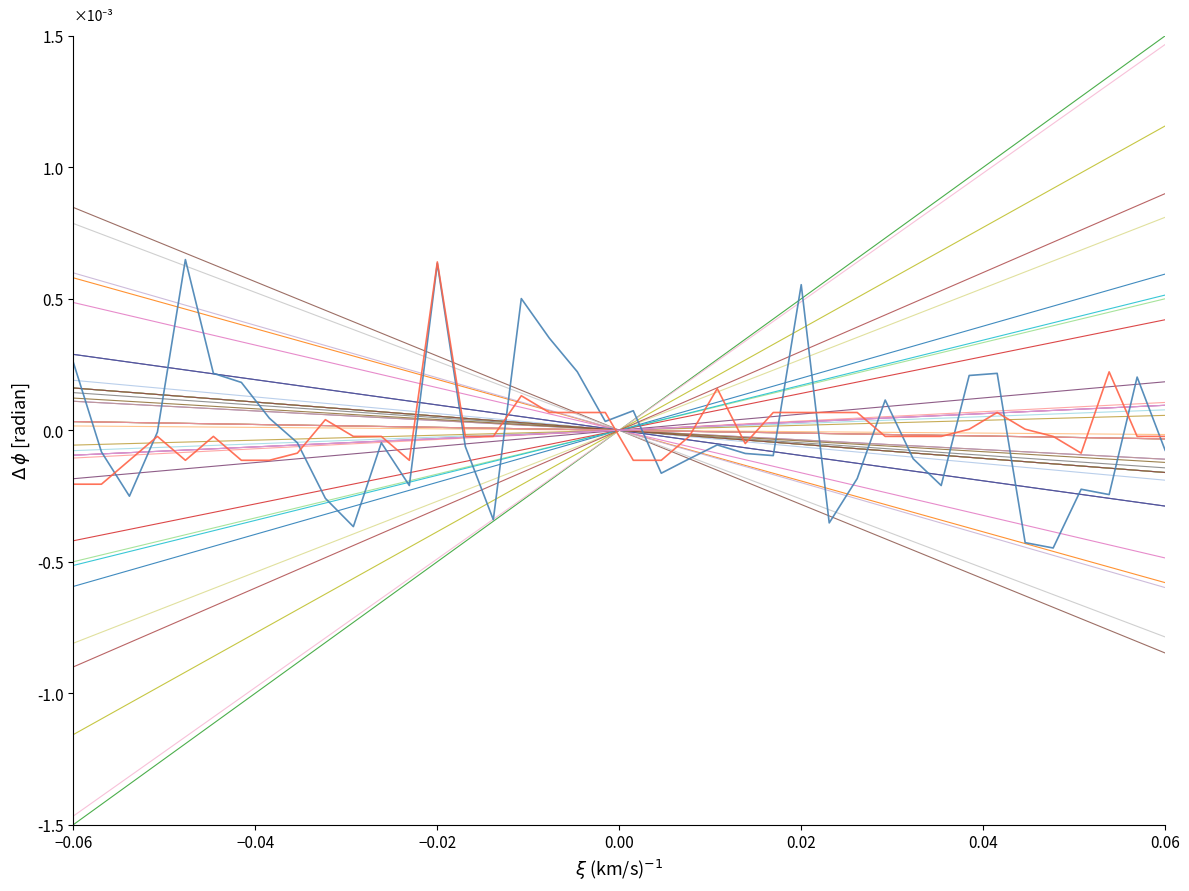

Is this an area chart (filled region under the line)?

No